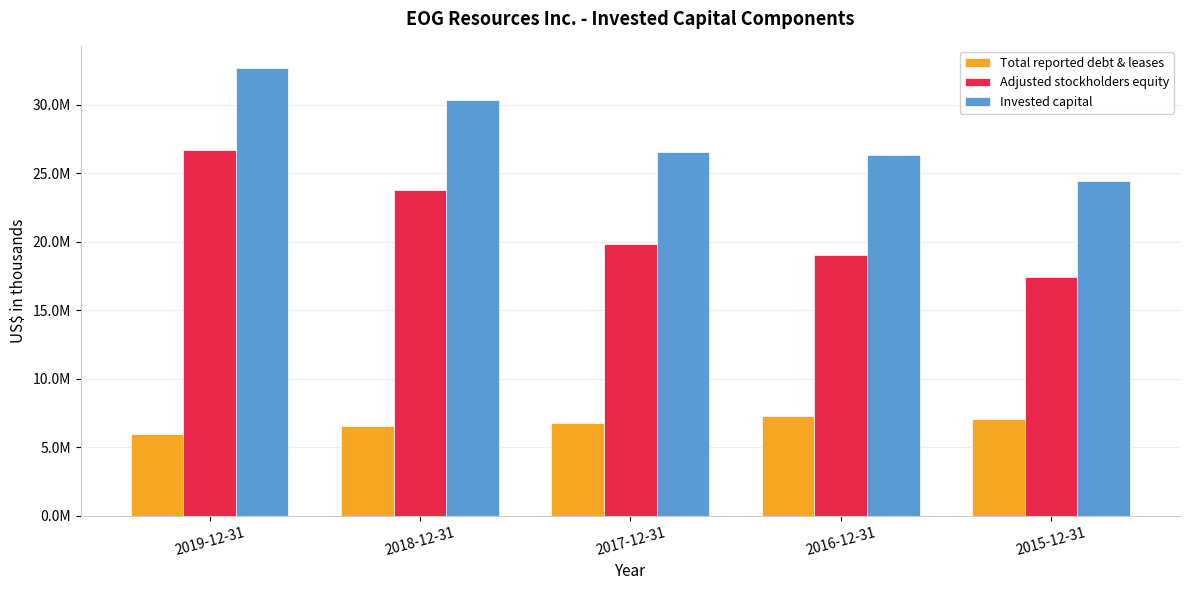

At which label does Adjusted stockholders equity first exceed 19803278?

2019-12-31